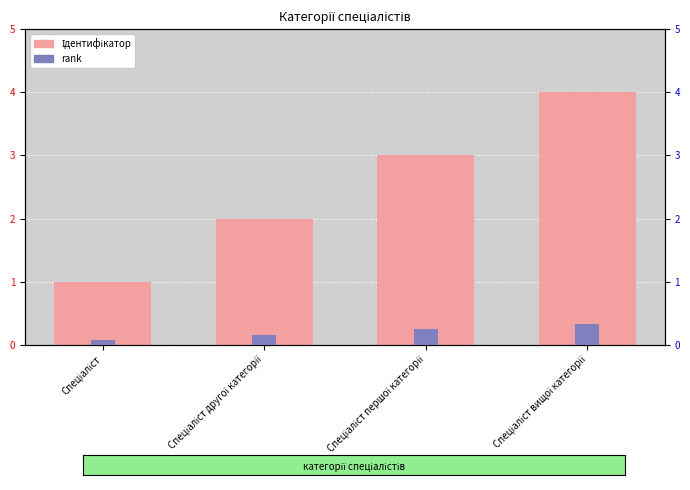

How many data points in Ідентифікатор are above 3?

1